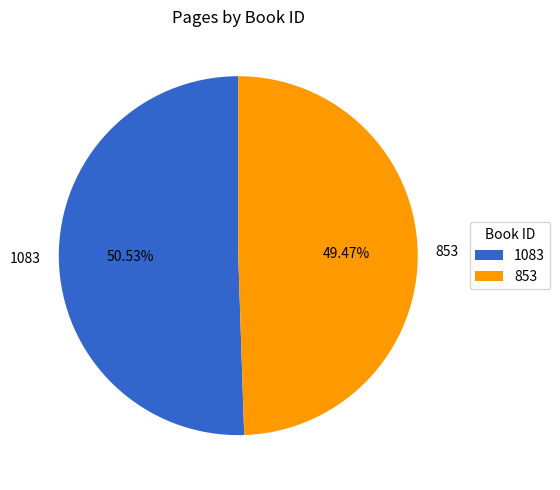

Which has a higher value, 853 or 1083?

1083